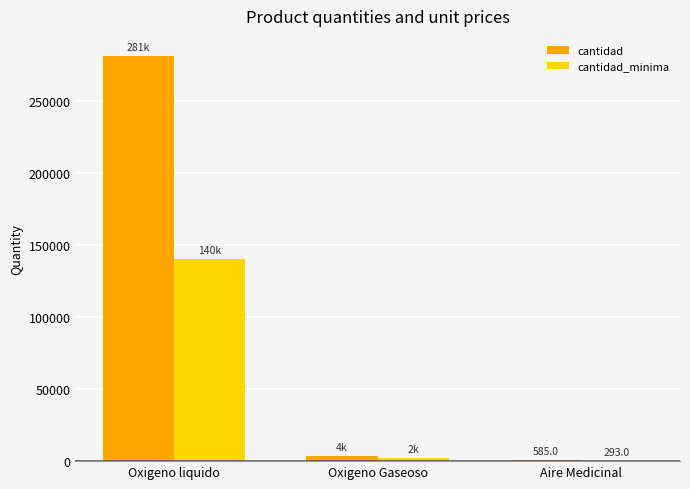

Which label corresponds to the largest value in the chart?

Oxigeno liquido